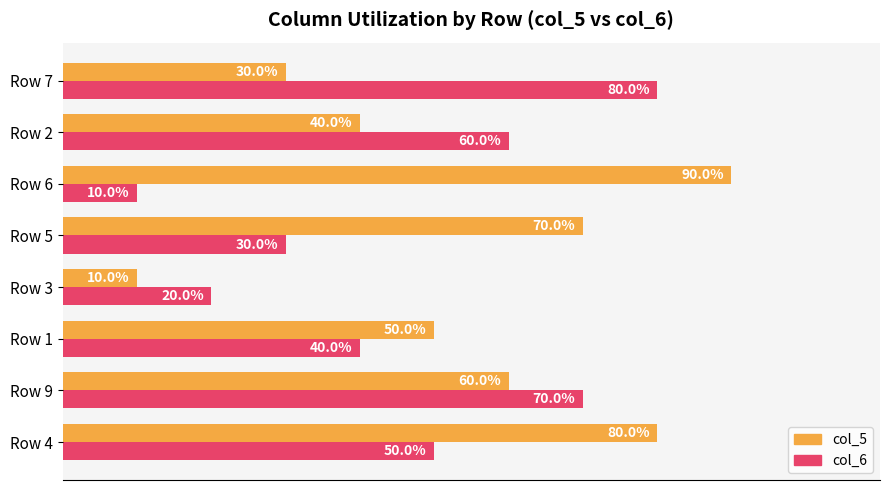

What are all the series names shown in the legend?

col_5, col_6